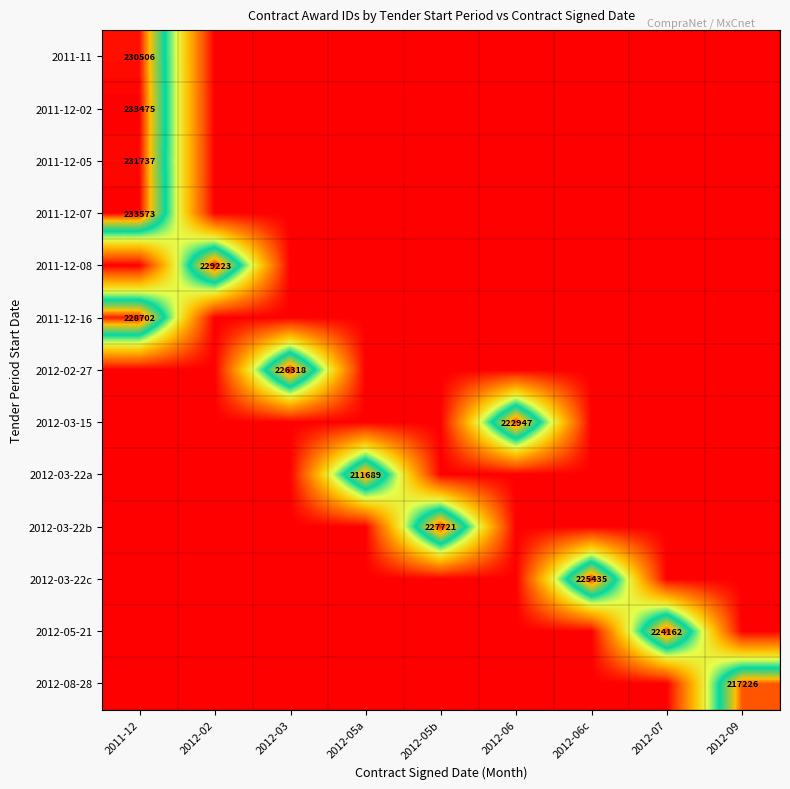

At how many categories does at least one series exceed 162032?

9